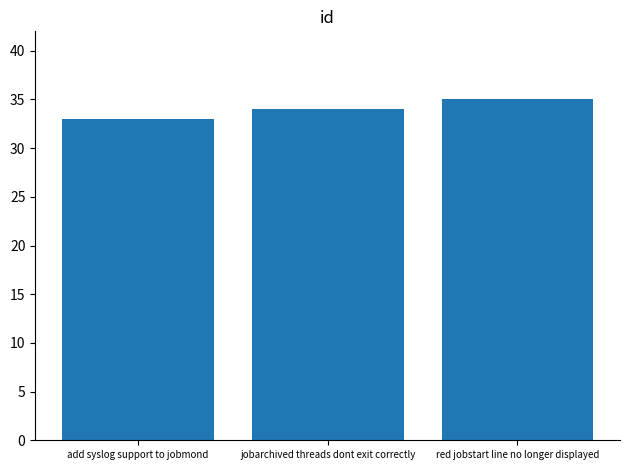

Are the bars horizontal?

No